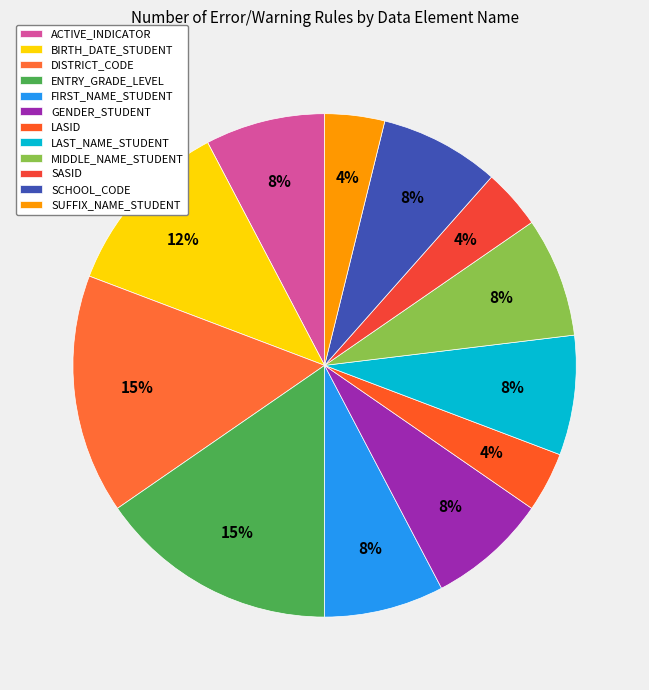

Does ACTIVE_INDICATOR represent more than half of the total?

No